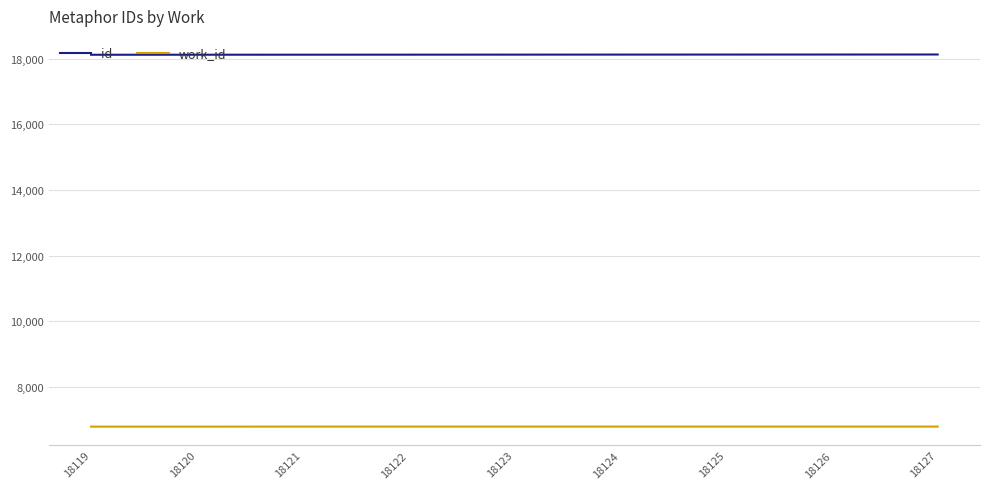

What is the minimum value shown in the chart?

6793